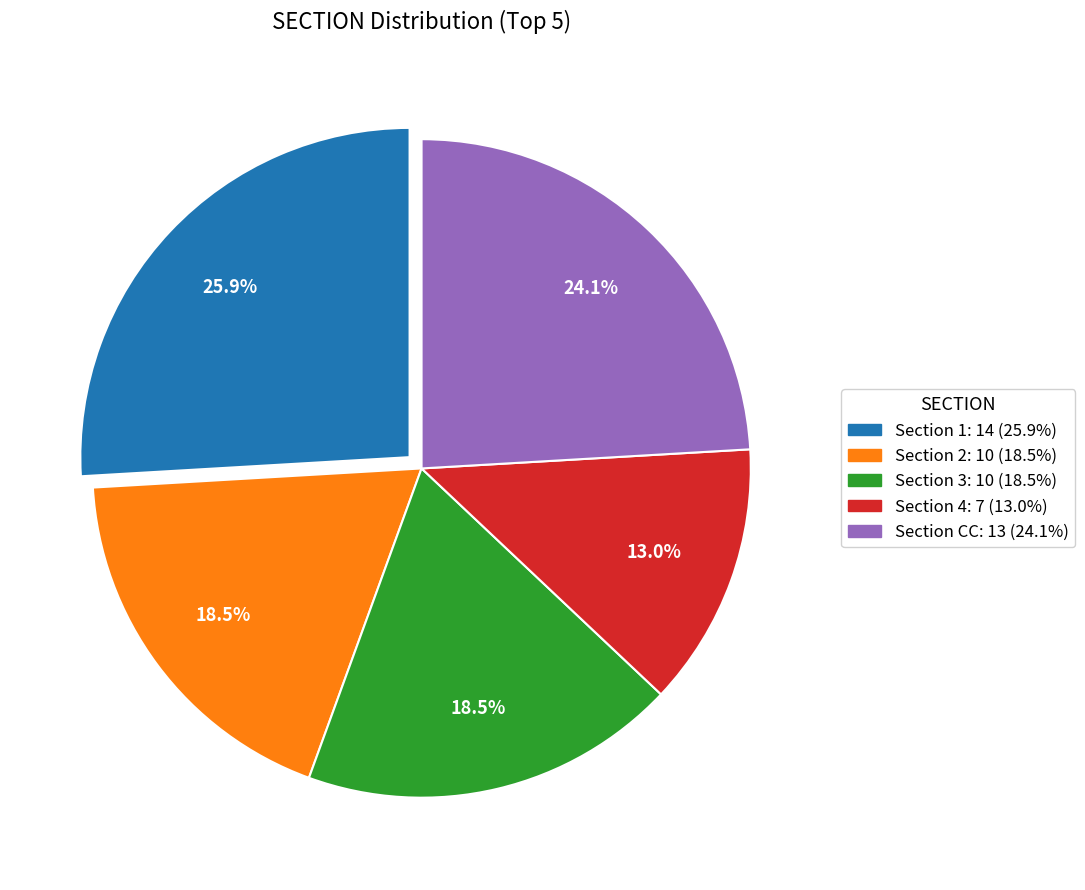

To the nearest percent, what is the difference between the Section 2 and Section 4 slice percentages?

6%